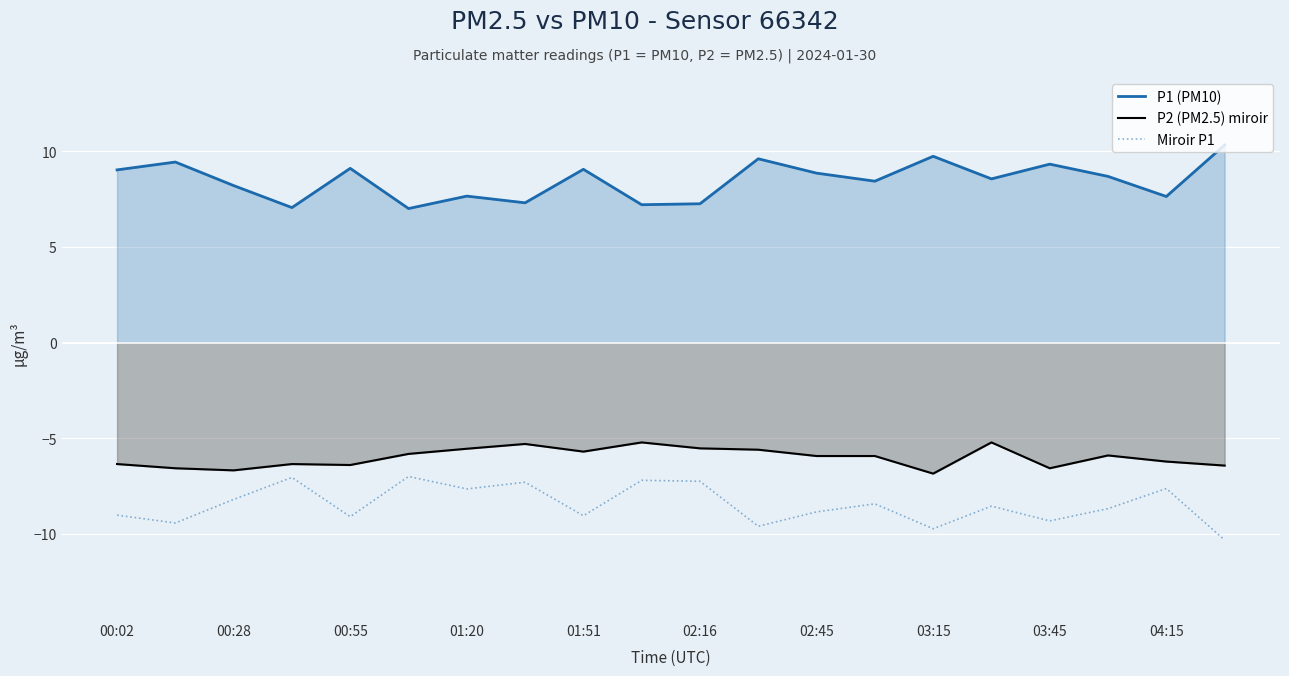

Reading left to right, list all the values displayed in this chart.

P1 (PM10): 9.0	9.4	8.2	7.0	9.1	7.0	7.7	7.3	9.1	7.2	7.2	9.6	8.8	8.4	9.7	8.6	9.3	8.7	7.6	10.3
P2 (PM2.5) miroir: -6.3	-6.6	-6.7	-6.3	-6.4	-5.8	-5.5	-5.3	-5.7	-5.2	-5.5	-5.6	-5.9	-5.9	-6.8	-5.2	-6.6	-5.9	-6.2	-6.4
Miroir P1: -9.0	-9.4	-8.2	-7.0	-9.1	-7.0	-7.7	-7.3	-9.1	-7.2	-7.2	-9.6	-8.8	-8.4	-9.7	-8.6	-9.3	-8.7	-7.6	-10.3